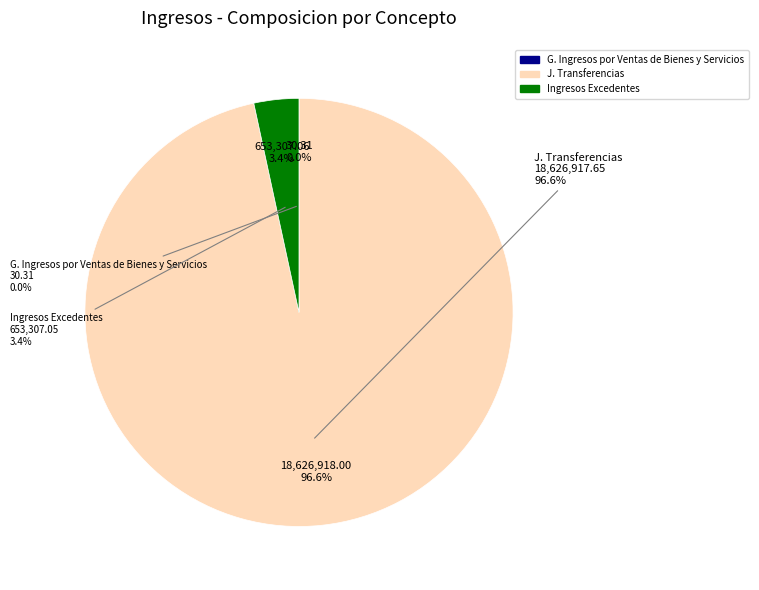

True or false: J. Transferencias accounts for 99% of the total.

False